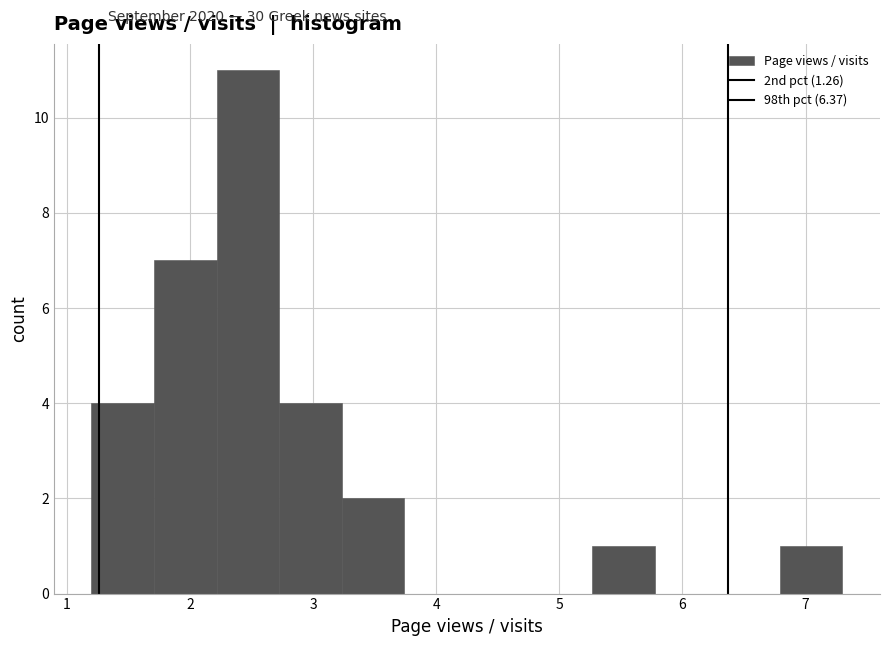

Reading left to right, list every bar in this chart as the range it spans on the x-axis followed by its height. Neither the bar edges nor the heights are printed on the chart, so give them approximately, as read against the axes.

1.2 to 1.7: 4
1.7 to 2.2: 7
2.2 to 2.7: 11
2.7 to 3.2: 4
3.2 to 3.7: 2
3.7 to 4.3: 0
4.3 to 4.8: 0
4.8 to 5.3: 0
5.3 to 5.8: 1
5.8 to 6.3: 0
6.3 to 6.8: 0
6.8 to 7.3: 1